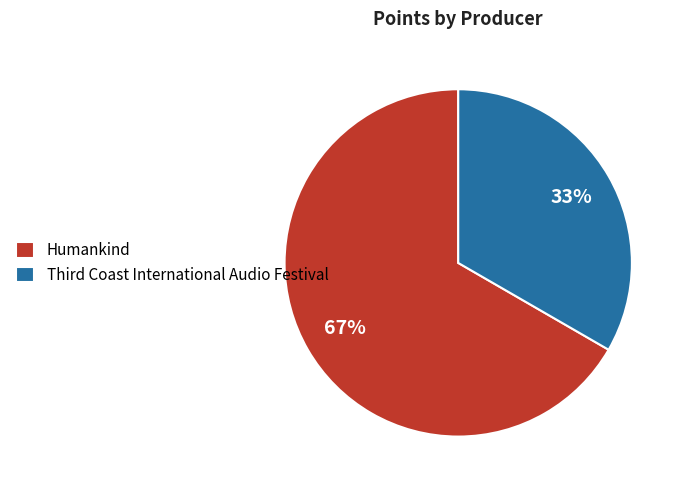

Count the number of slices in the pie.

2